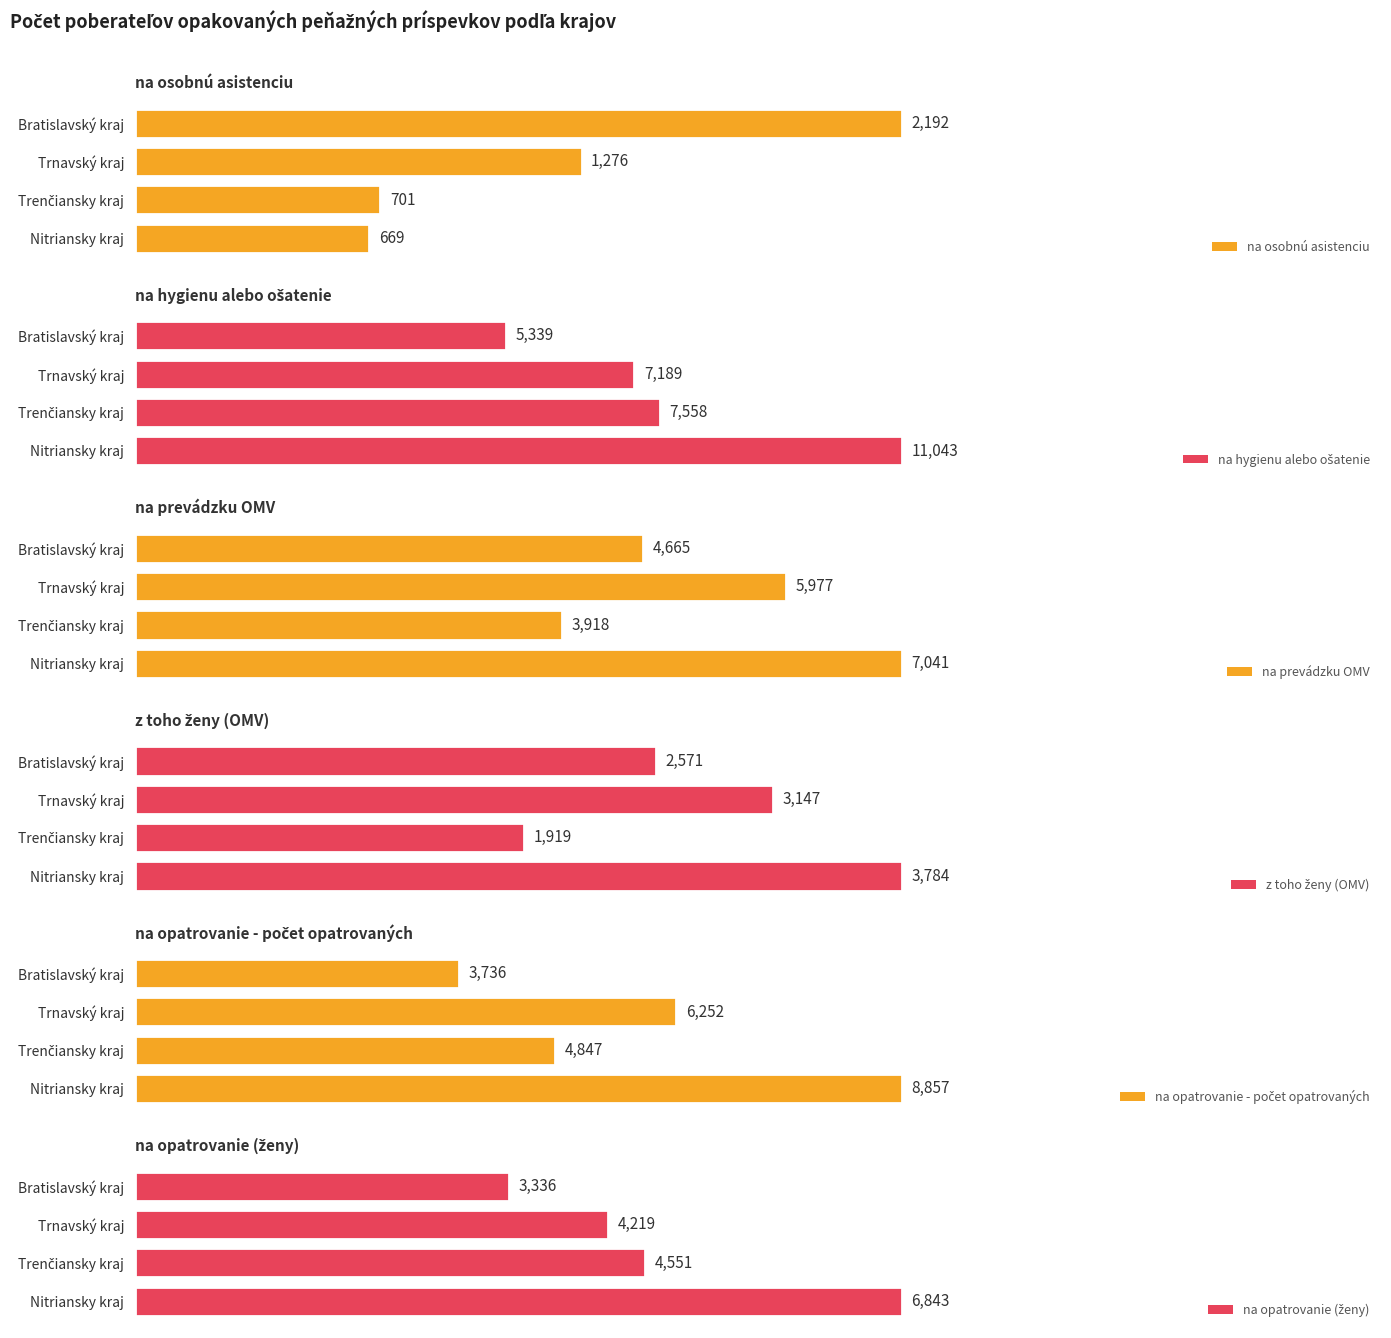

What is the minimum value for na opatrovanie (ženy)?

3336